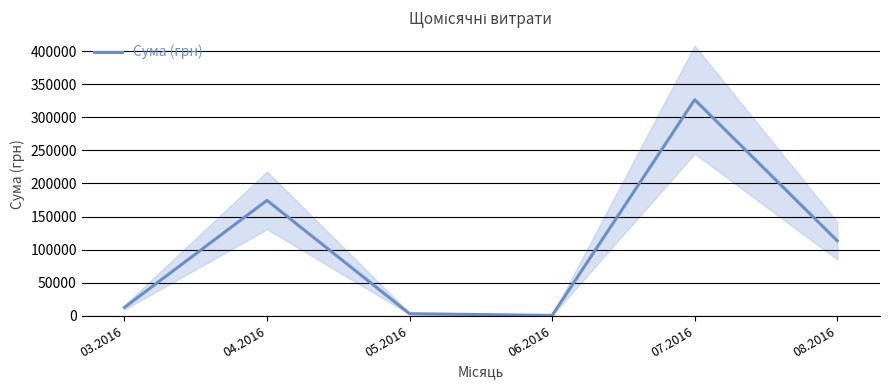

What is the approximate value at 03.2016?

12746.9